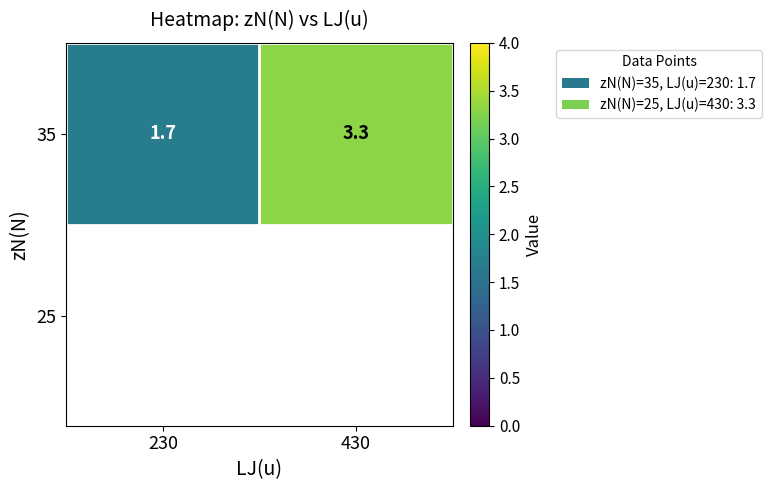

Read the value at 230.

1.7